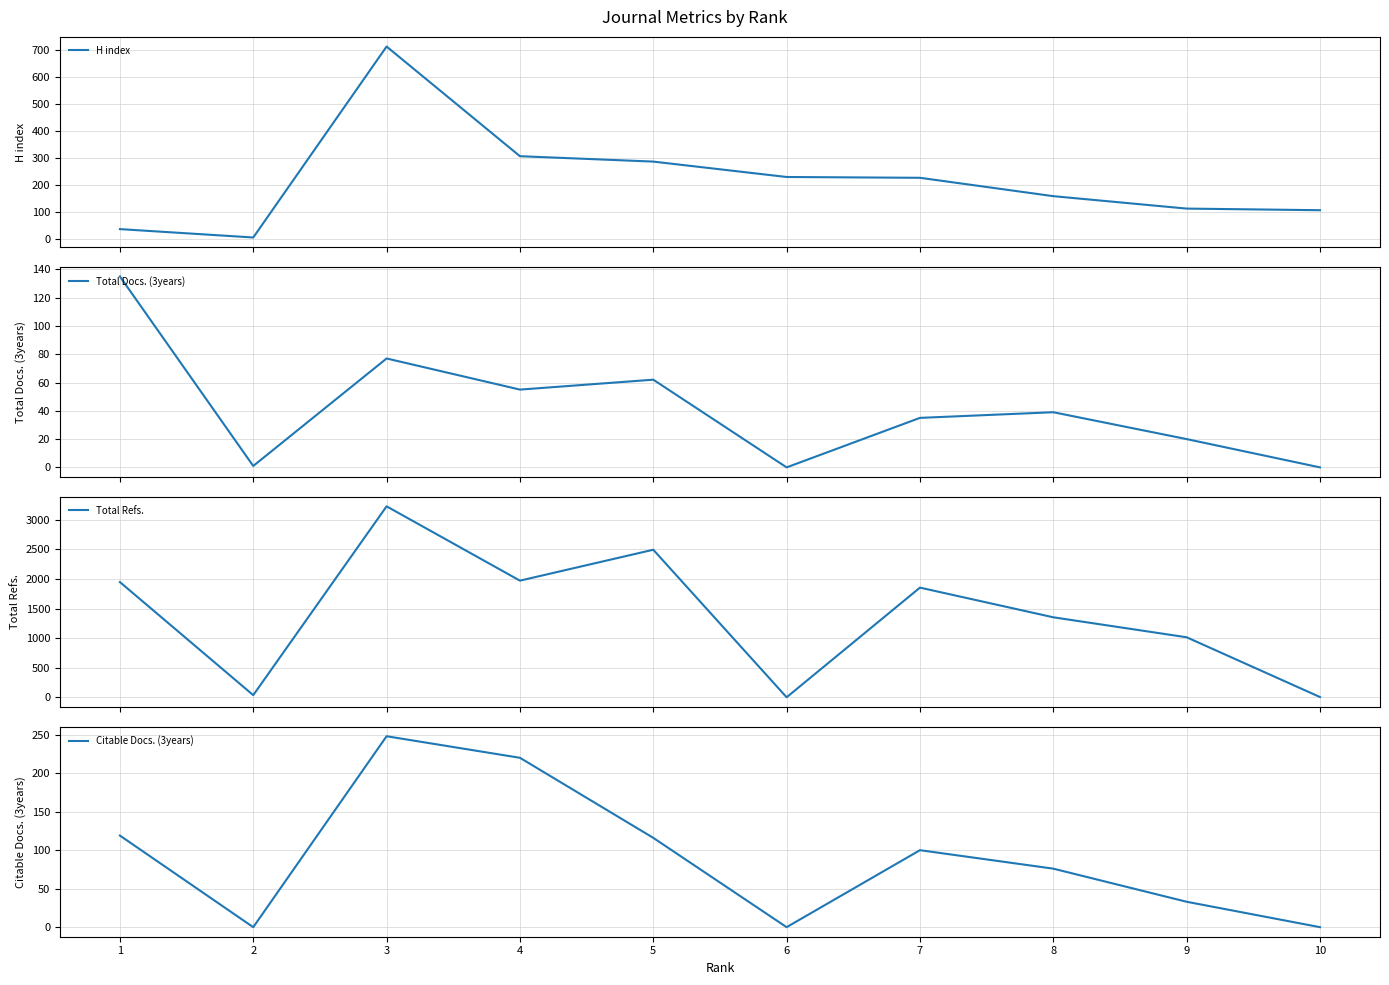

Which category has the highest value across all series?

3